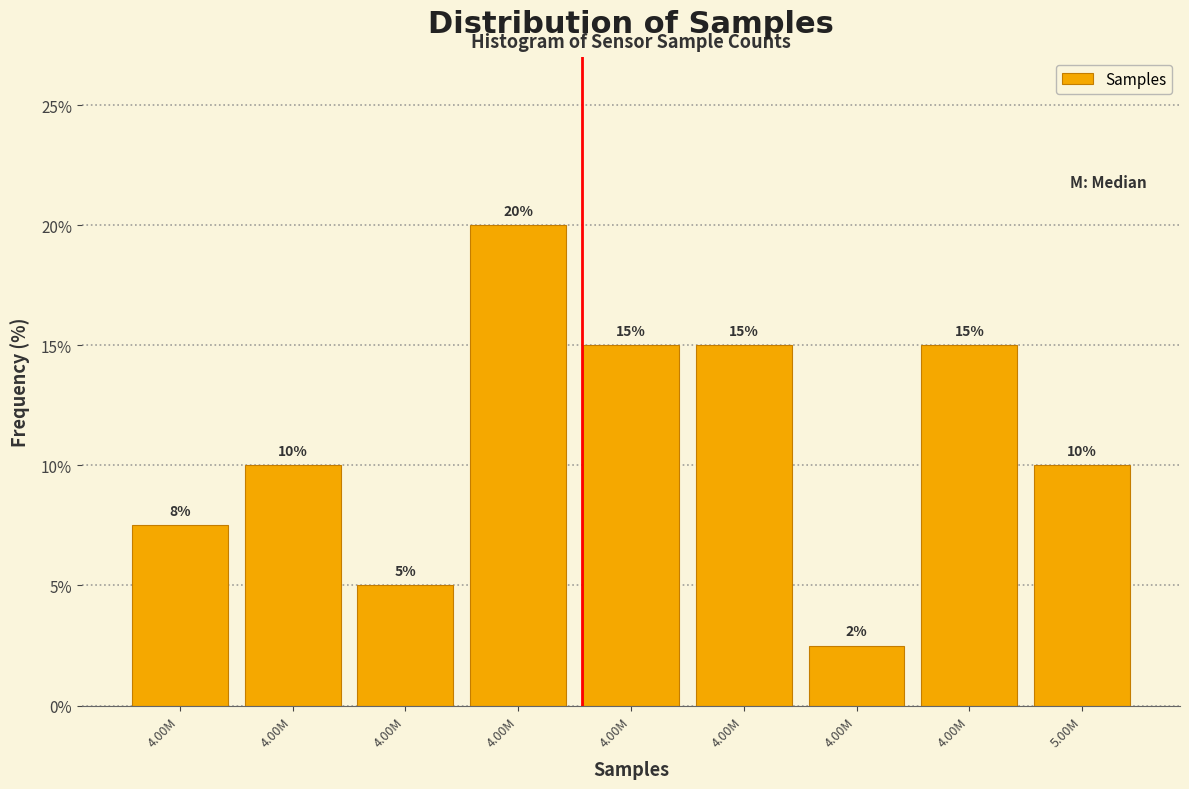

Does the chart contain any negative values?

No